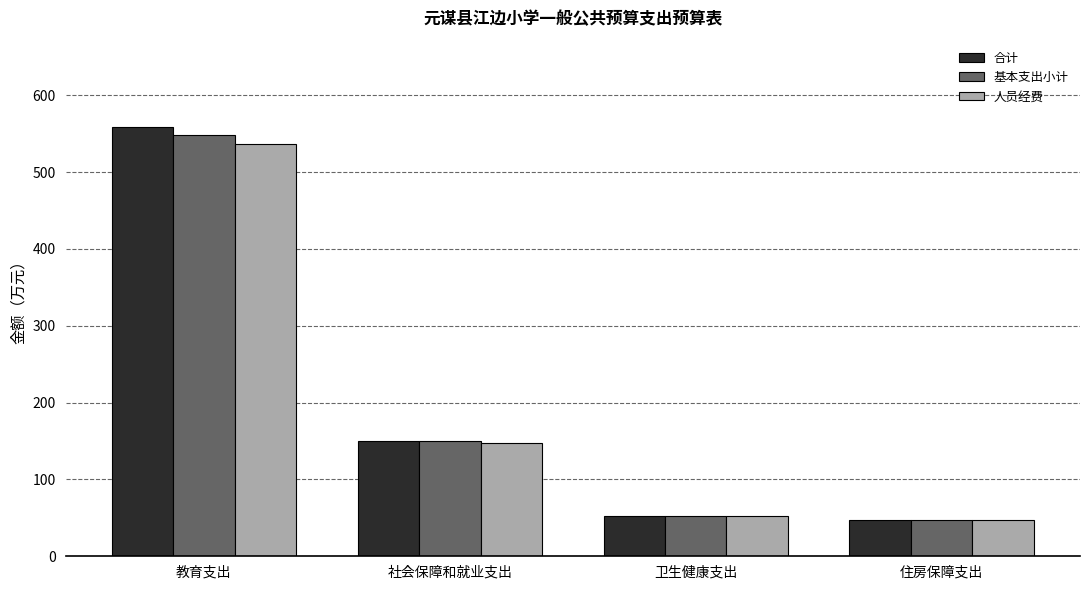

What is the greatest value displayed?

559.1